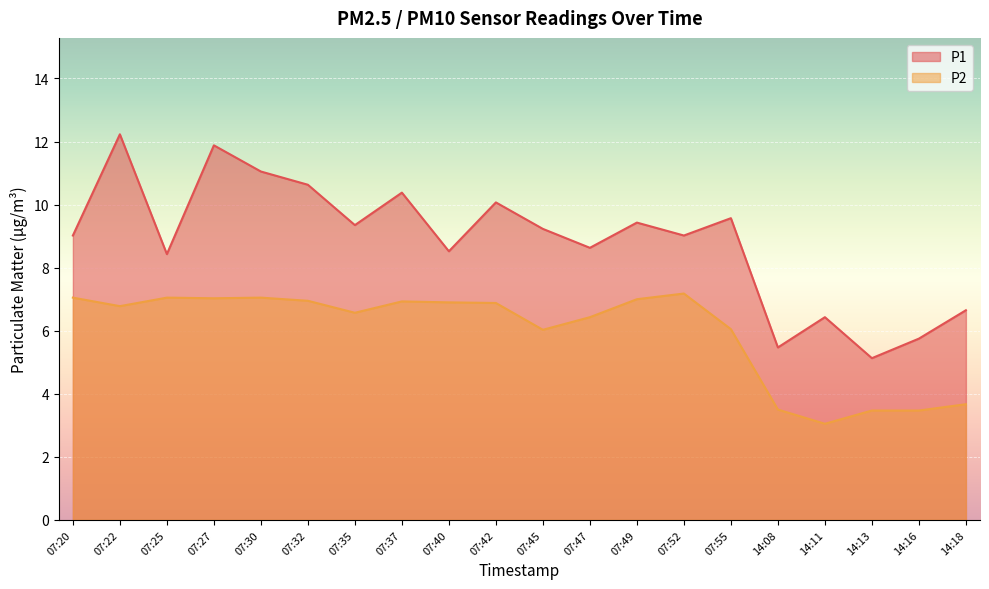

How many lines are shown in the chart?

2